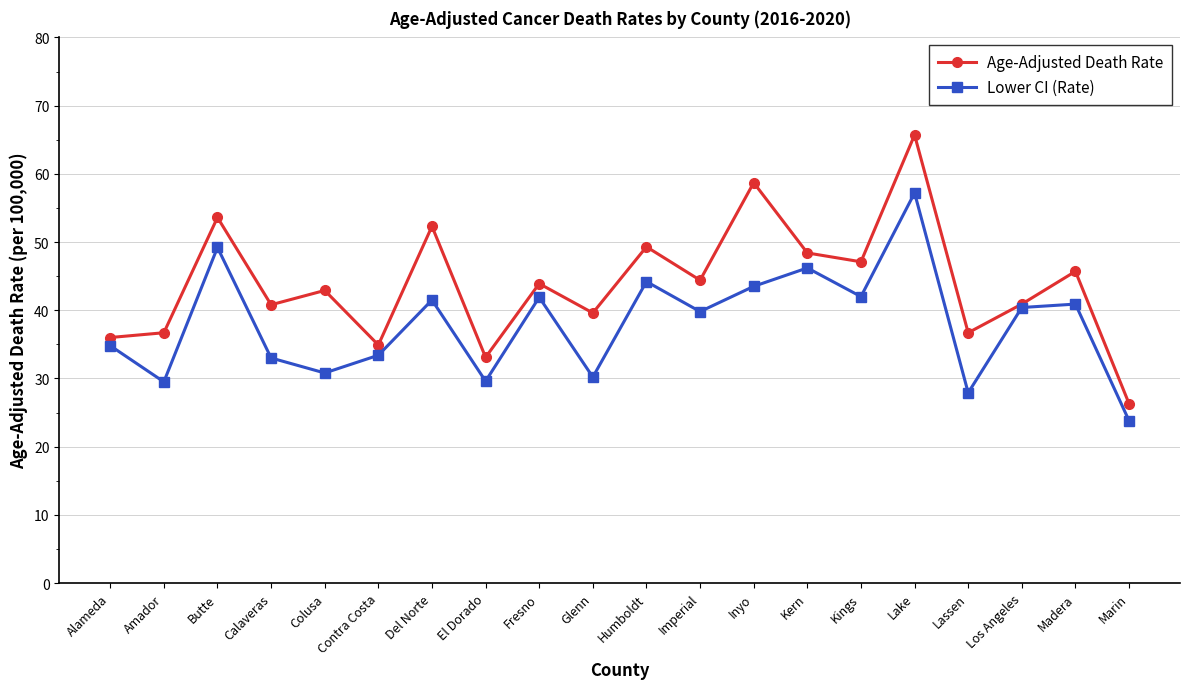

How many categories are shown in the chart?

20